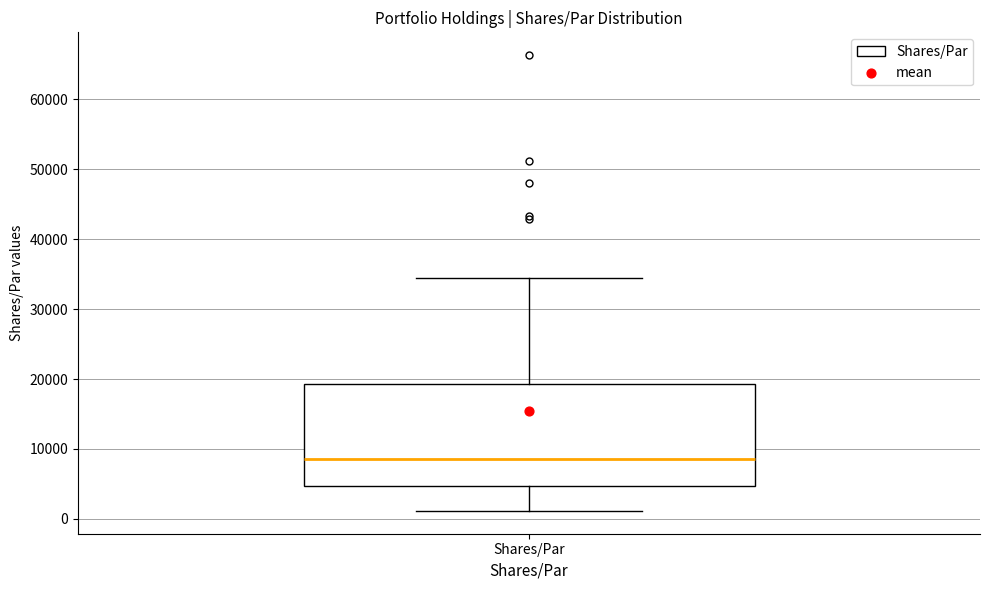

Where does the upper whisker of the box for Shares/Par end on the y-axis? The values are not printed on the chart, so give them approximately, as read against the axis.

34000